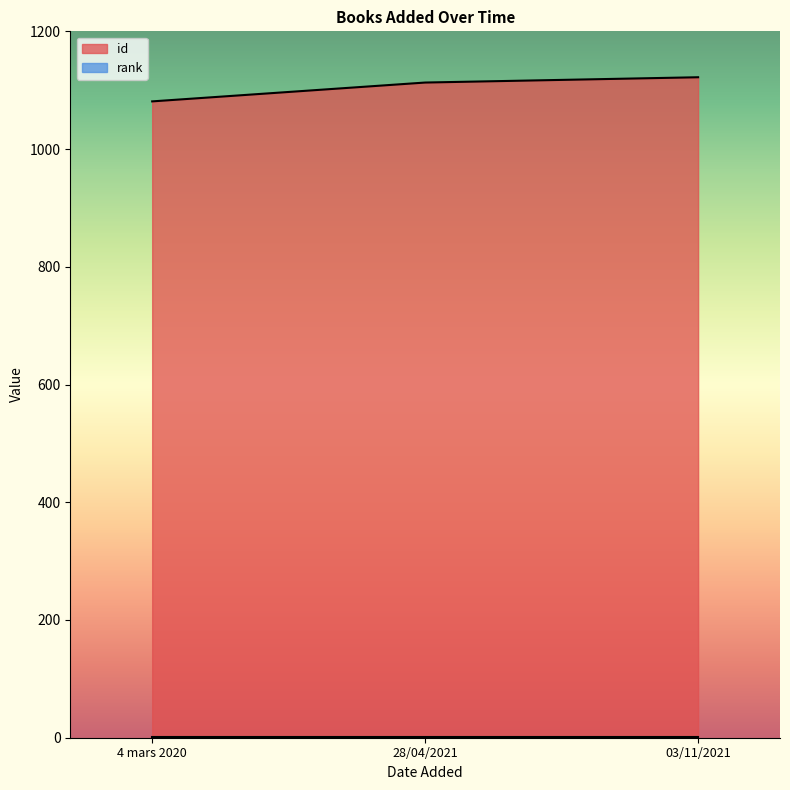

What is the maximum value shown in the chart?

1122